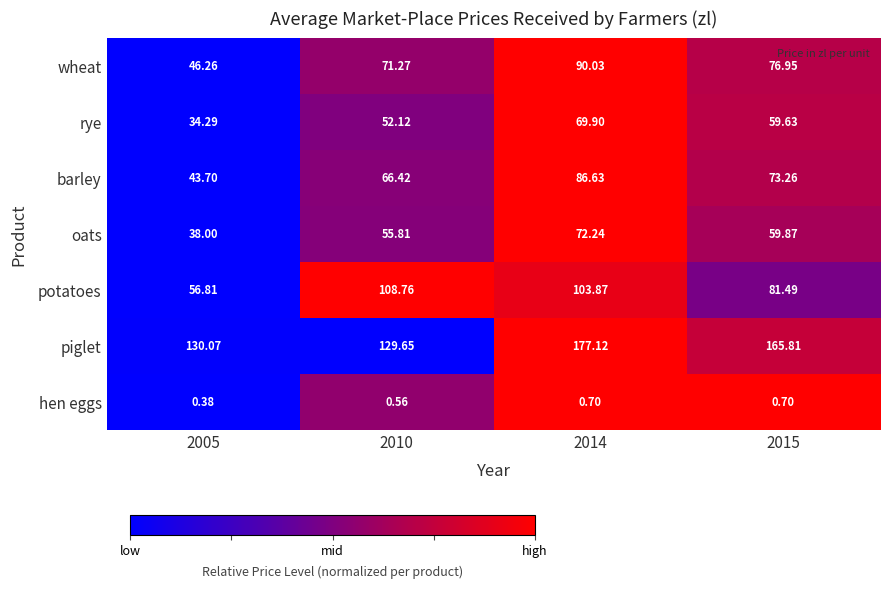

Is the value of oats at 2005 greater than the value of potatoes at 2005?

No